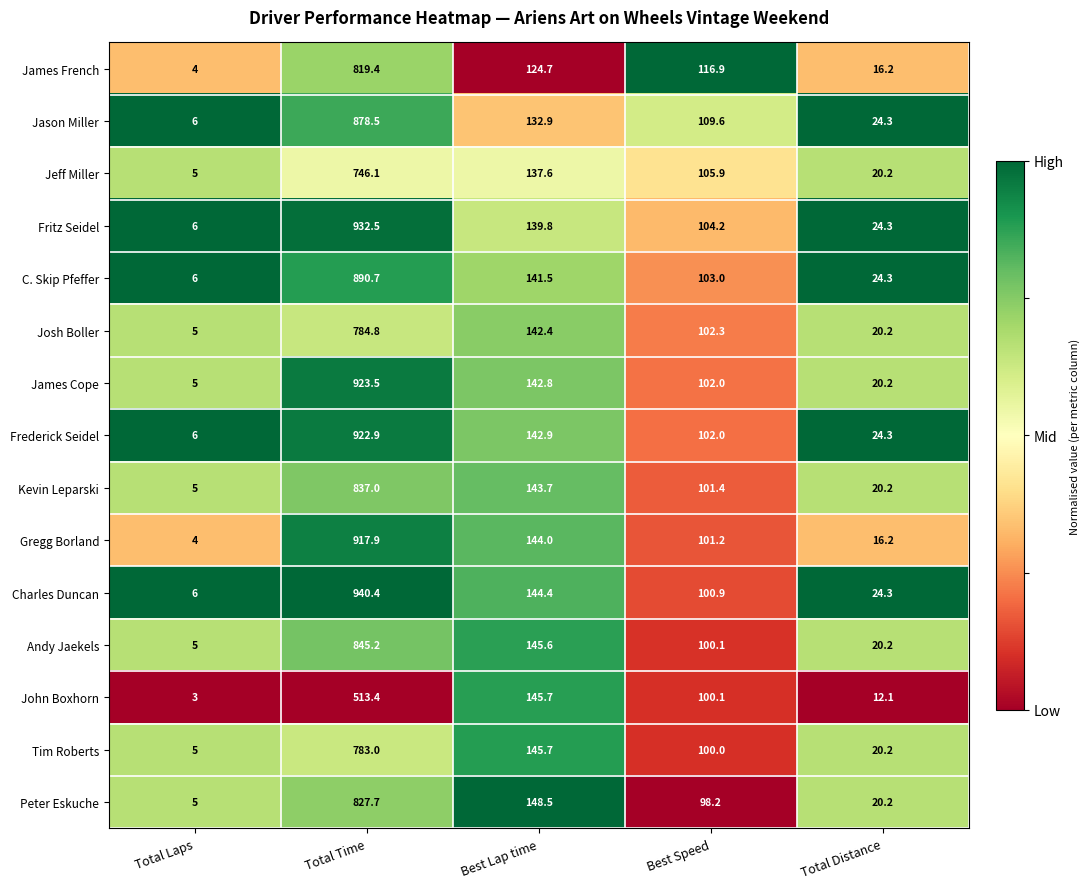

What is the difference between the Josh Boller values at Total Distance and Best Lap time?

122.2